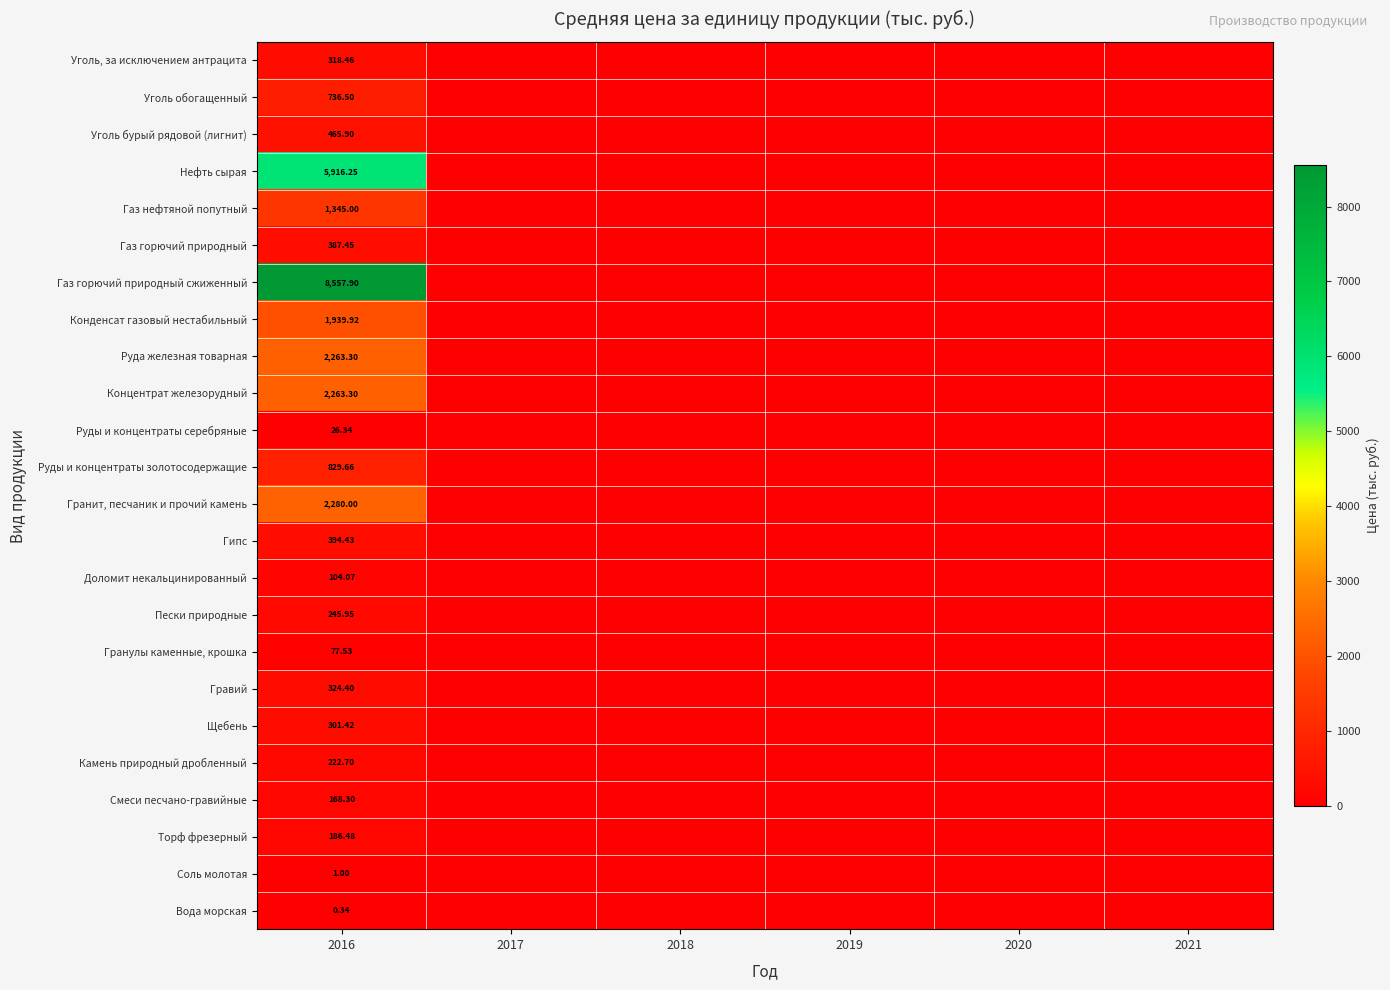

The value of Уголь, за исключением антрацита at 2017 is 0.0. True or false?

True